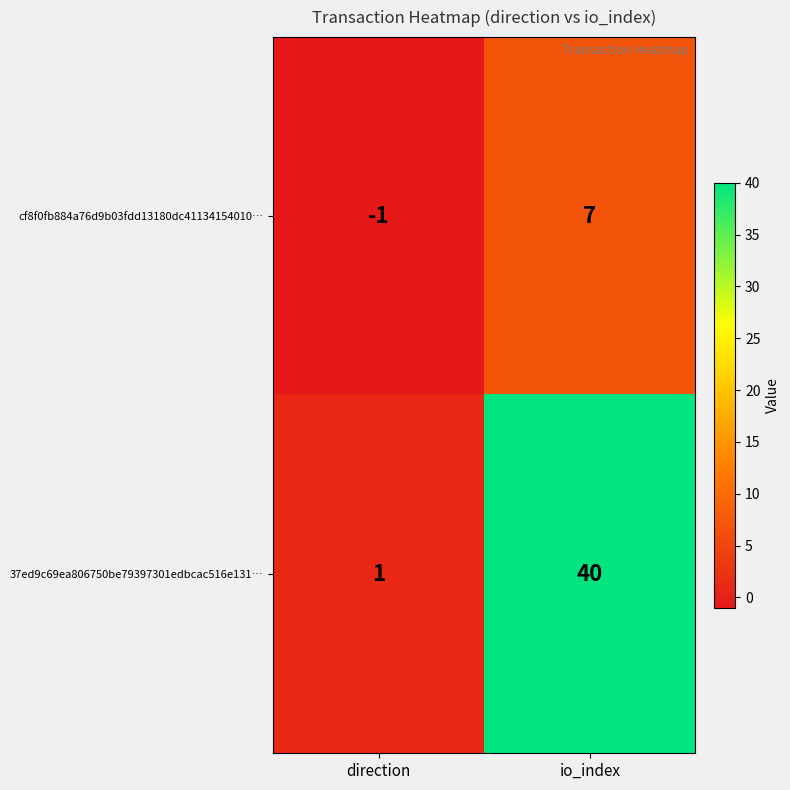

What is the difference between the maximum and minimum values in the 37ed9c69ea806750be79397301edbcac516e131… series?

39